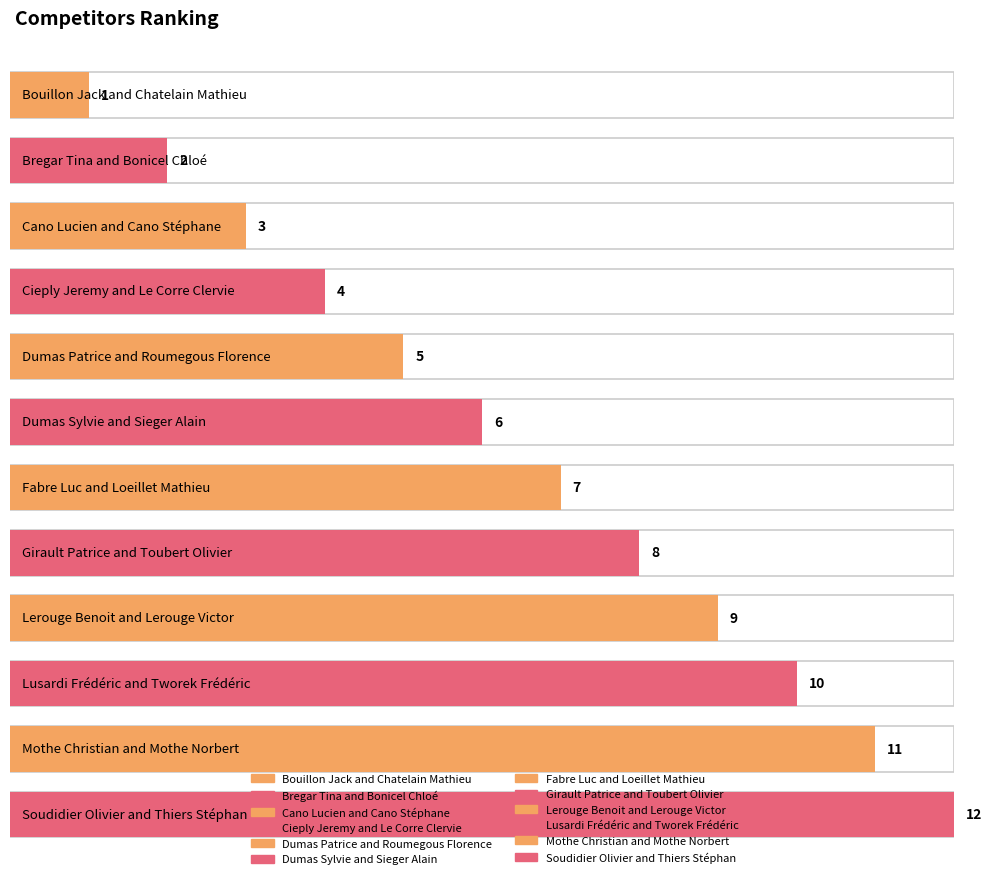

What is the difference between the values at Bouillon Jack and Chatelain Mathieu and Girault Patrice and Toubert Olivier?

7